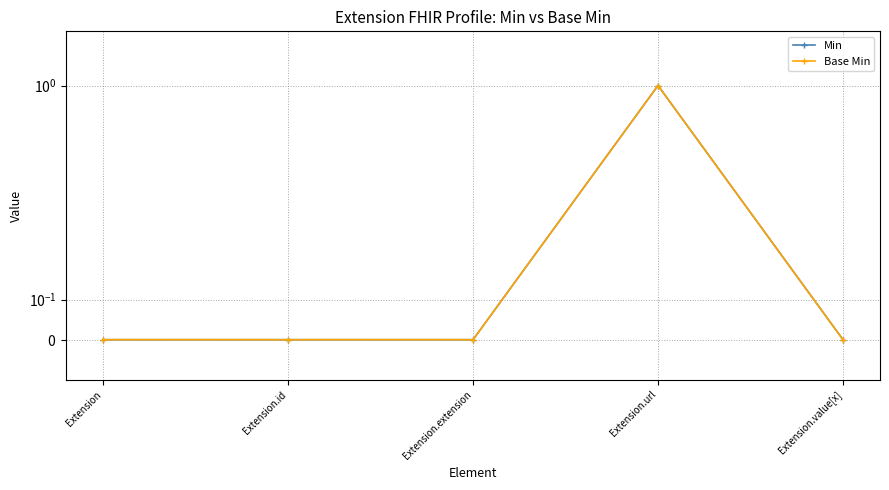

Reading left to right, extract all data points from this chart.

Min: 0	0	0	1	0
Base Min: 0	0	0	1	0